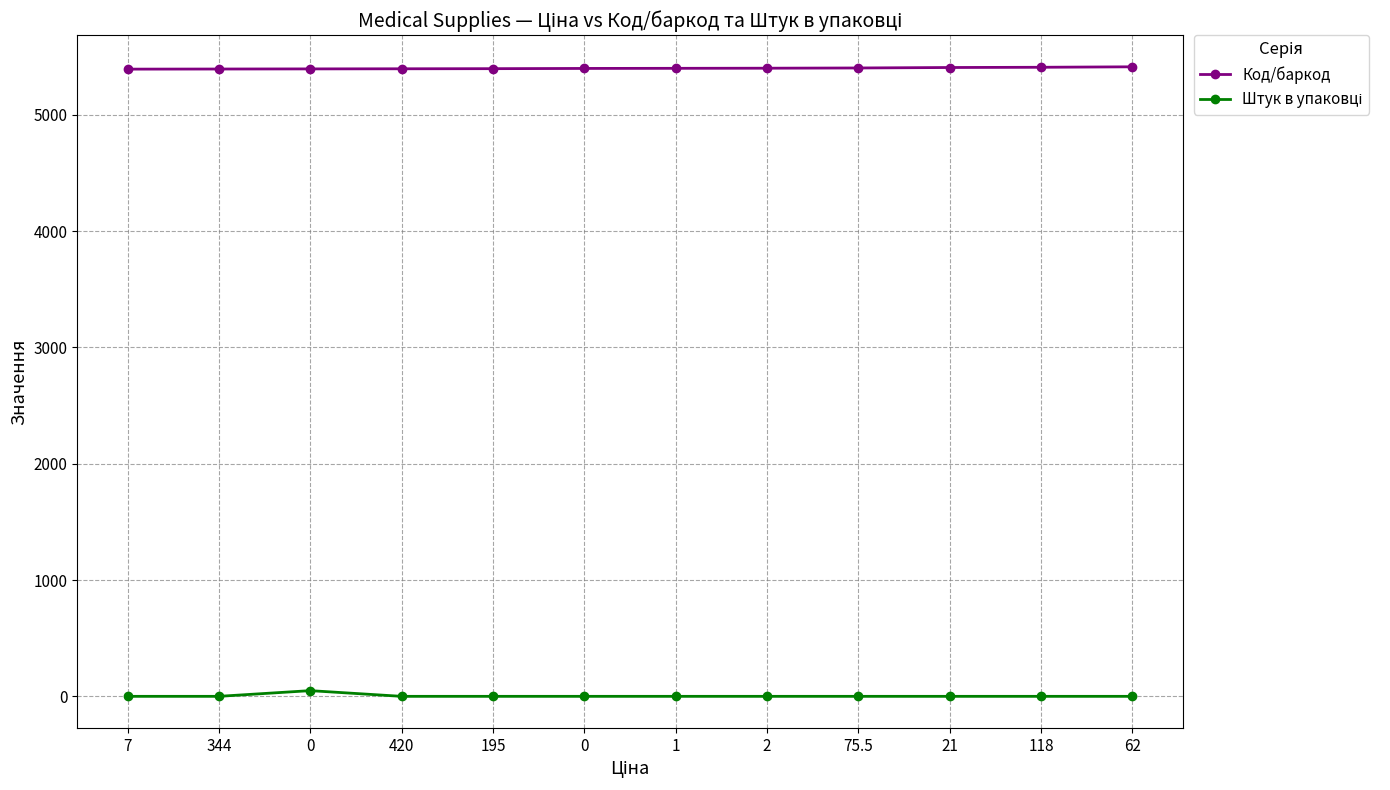

Is it true that Код/баркод equals 9635 at 7?

False